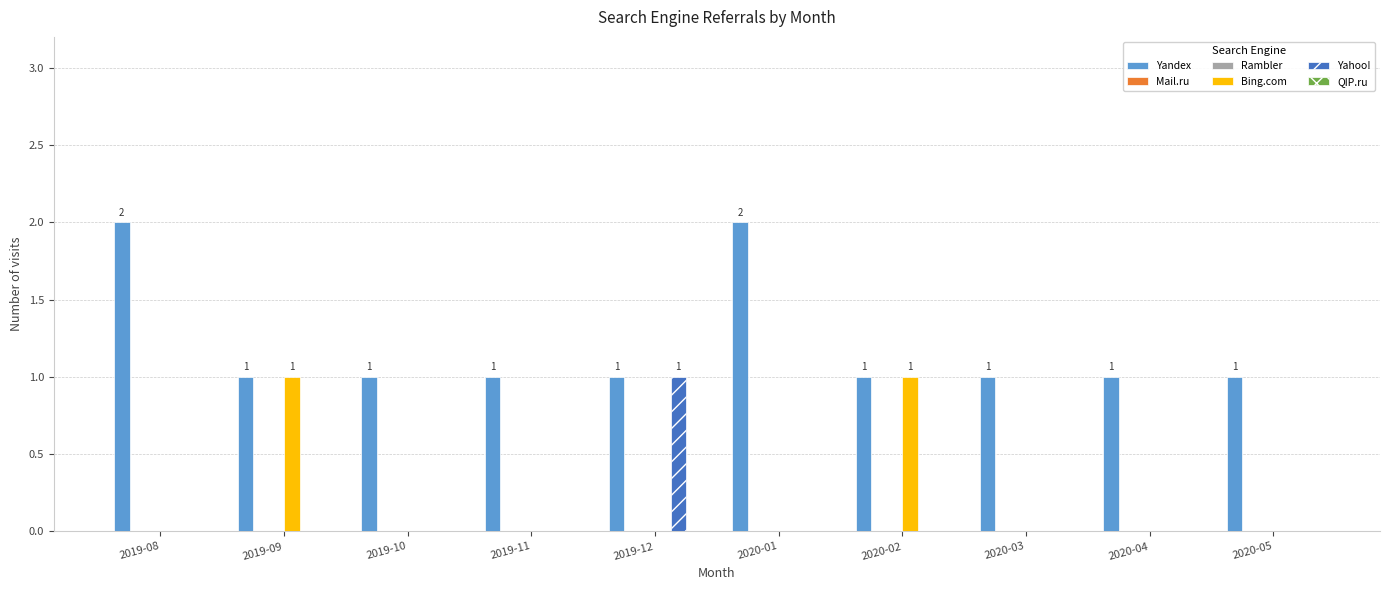

What is the sum of the Yandex values at 2020-05 and 2020-04?

2